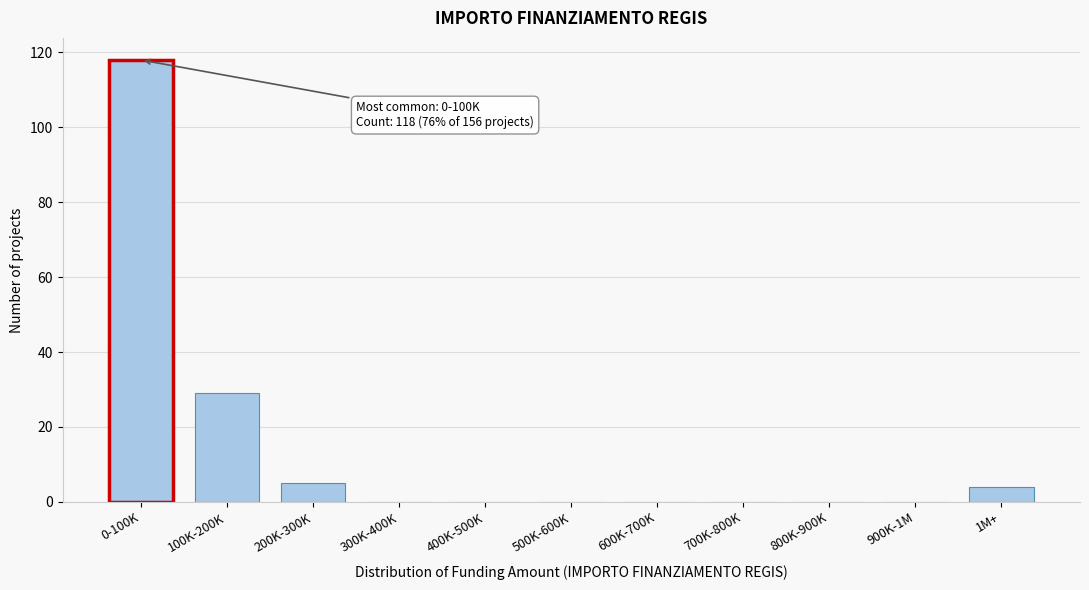

Reading left to right, what are all the values shown in this chart?

0-100K=118	100K-200K=29	200K-300K=5	300K-400K=0	400K-500K=0	500K-600K=0	600K-700K=0	700K-800K=0	800K-900K=0	900K-1M=0	1M+=4